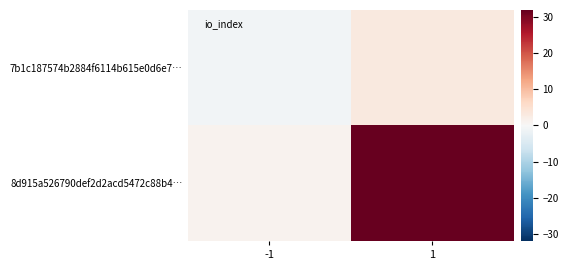

Reading right to left, what are all the values shown in this chart?

7b1c187574b2884f6114b615e0d6e7…: 1=3	-1=-1
8d915a526790def2d2acd5472c88b4…: 1=32	-1=1